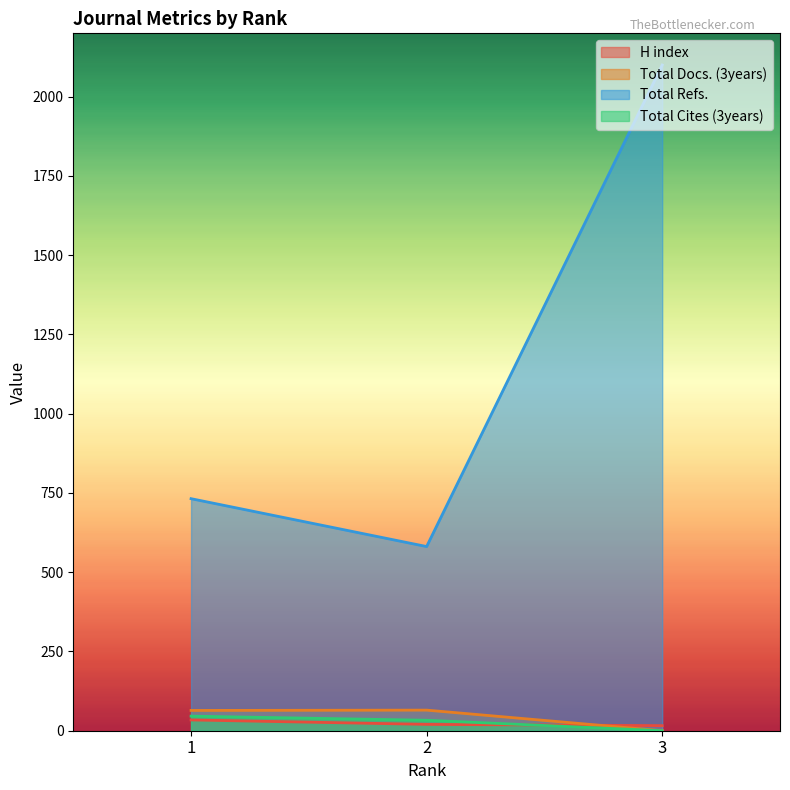

Is it true that Total Docs. (3years) equals 64 at 1?

True